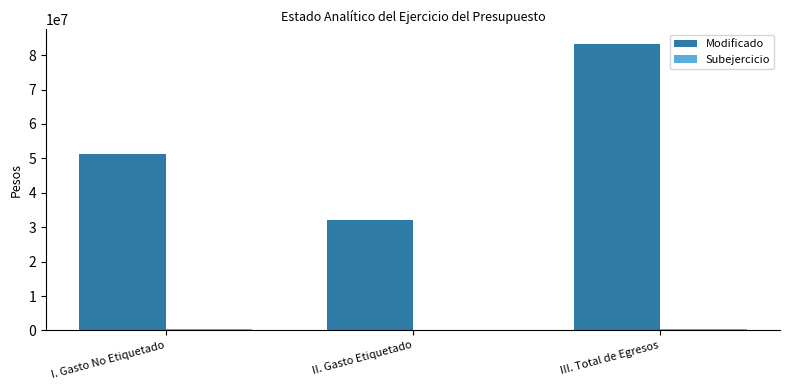

The Modificado series shows 83281191.3 at III. Total de Egresos. True or false?

True